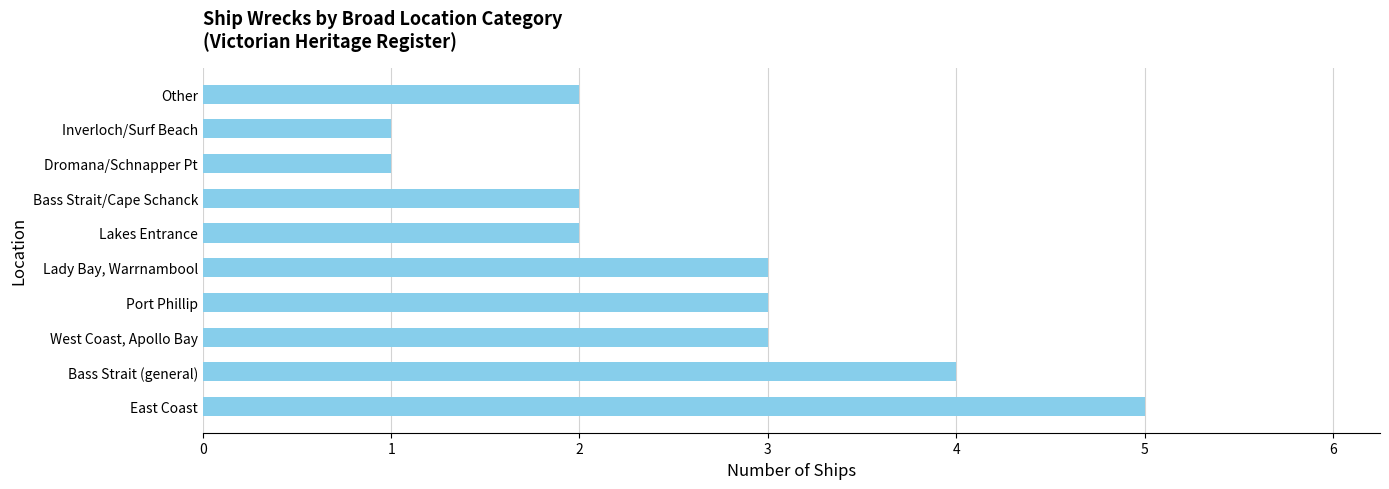

What is the change in value from East Coast to Lakes Entrance?

-3